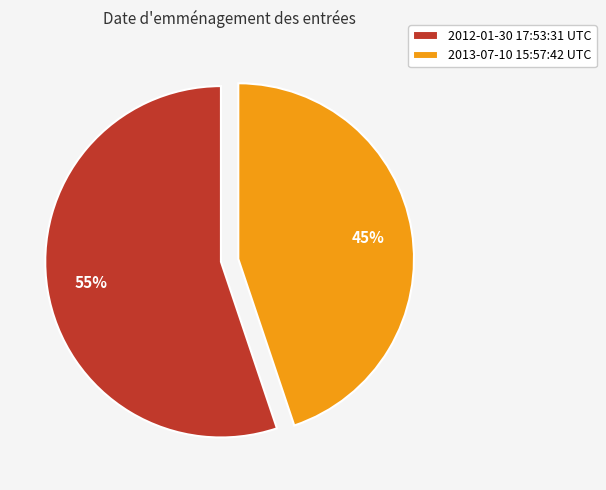

What is the majority slice?

2012-01-30 17:53:31 UTC